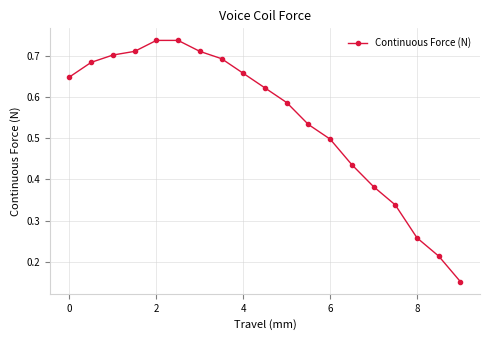

Count the values in the range 0 to 1.

19